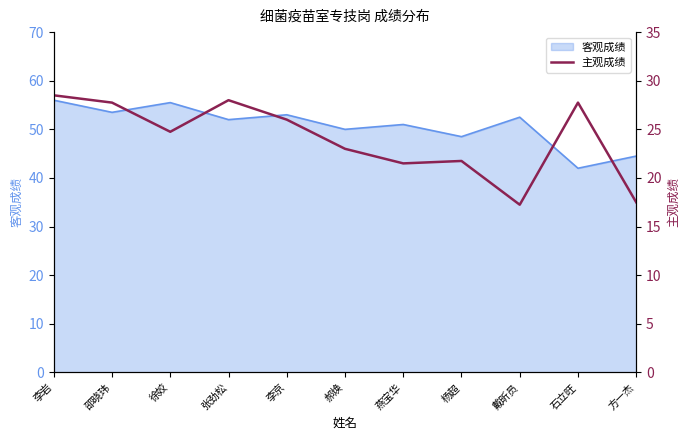

Where is the data nearest to the value 22?

杨超